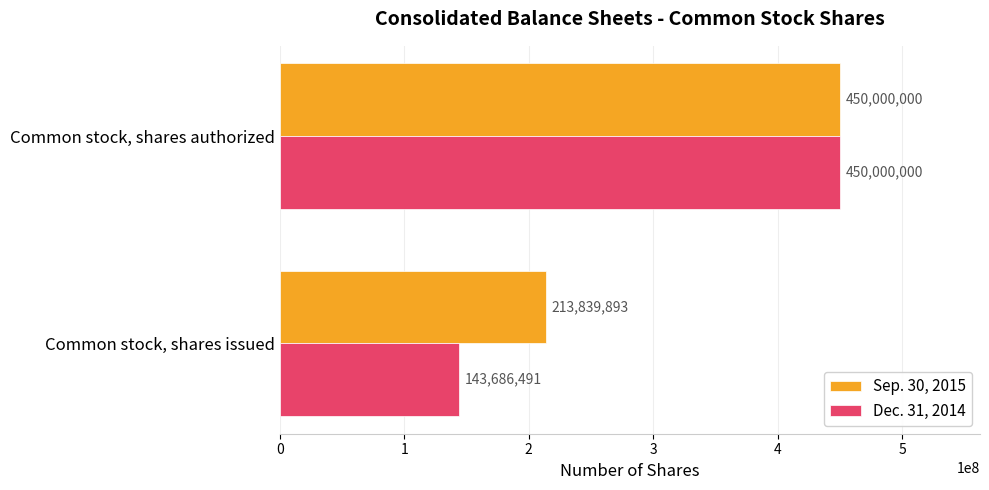

Rank the series at Common stock, shares issued from lowest to highest value.

Dec. 31, 2014, Sep. 30, 2015